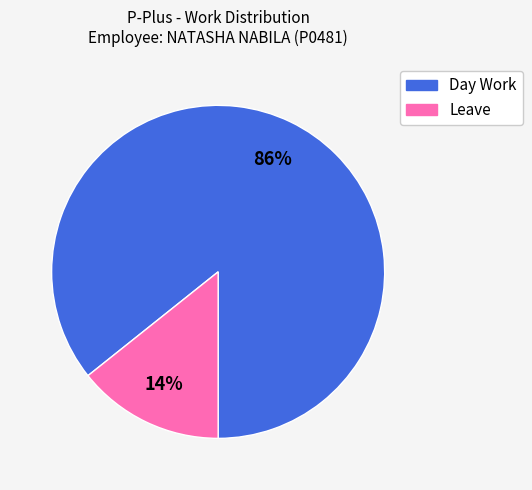

Which category has the smallest portion of the pie?

Leave